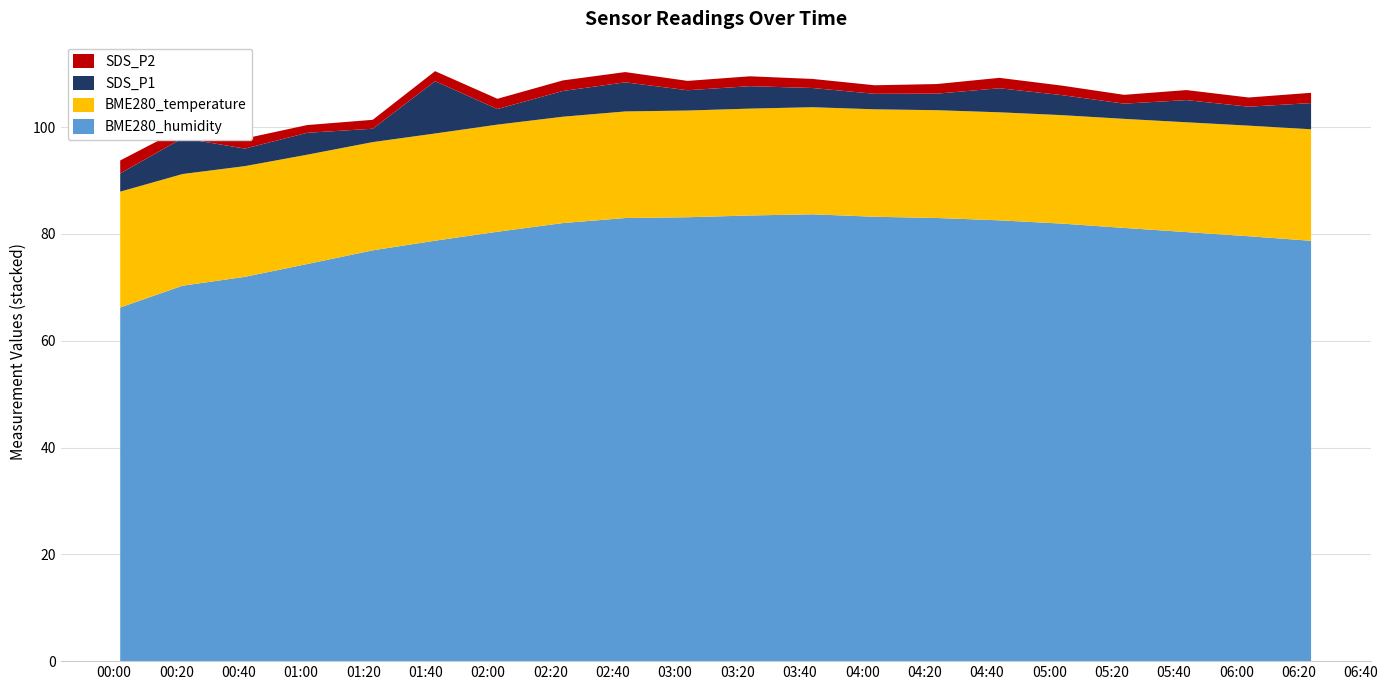

Reading left to right, extract all data points from this chart.

BME280_temperature: BME280_temperature=21.7	BME280_humidity=20.9	SDS_P1=20.7	SDS_P2=20.5	4=20.3	5=20.1	6=20.1	7=19.9	8=20.0	9=20.0	10=20.0	11=20.1	12=20.1	13=20.2	14=20.2	15=20.3	16=20.4	17=20.6	18=20.7	19=20.9
BME280_humidity: BME280_temperature=66.2	BME280_humidity=70.3	SDS_P1=72.0	SDS_P2=74.4	4=76.9	5=78.7	6=80.4	7=82.0	8=83.0	9=83.1	10=83.5	11=83.7	12=83.2	13=83.0	14=82.5	15=81.9	16=81.1	17=80.3	18=79.6	19=78.7
SDS_P1: BME280_temperature=3.4	BME280_humidity=6.7	SDS_P1=3.3	SDS_P2=4.1	4=2.5	5=9.8	6=2.9	7=4.8	8=5.5	9=3.8	10=4.2	11=3.6	12=2.9	13=3.1	14=4.5	15=3.8	16=2.9	17=4.2	18=3.5	19=4.9
SDS_P2: BME280_temperature=2.4	BME280_humidity=1.9	SDS_P1=1.9	SDS_P2=1.4	4=1.7	5=1.9	6=1.9	7=2.0	8=1.9	9=1.8	10=1.9	11=1.7	12=1.6	13=1.8	14=1.9	15=1.8	16=1.6	17=1.9	18=1.7	19=1.9